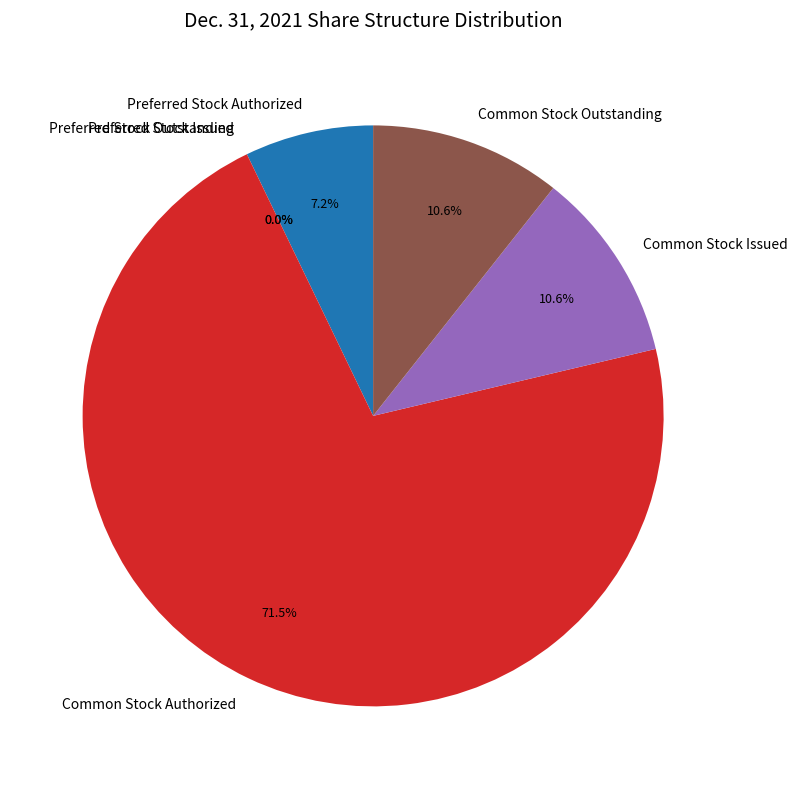

What is the change in value from Preferred Stock Issued to Common Stock Authorized?

+100000000